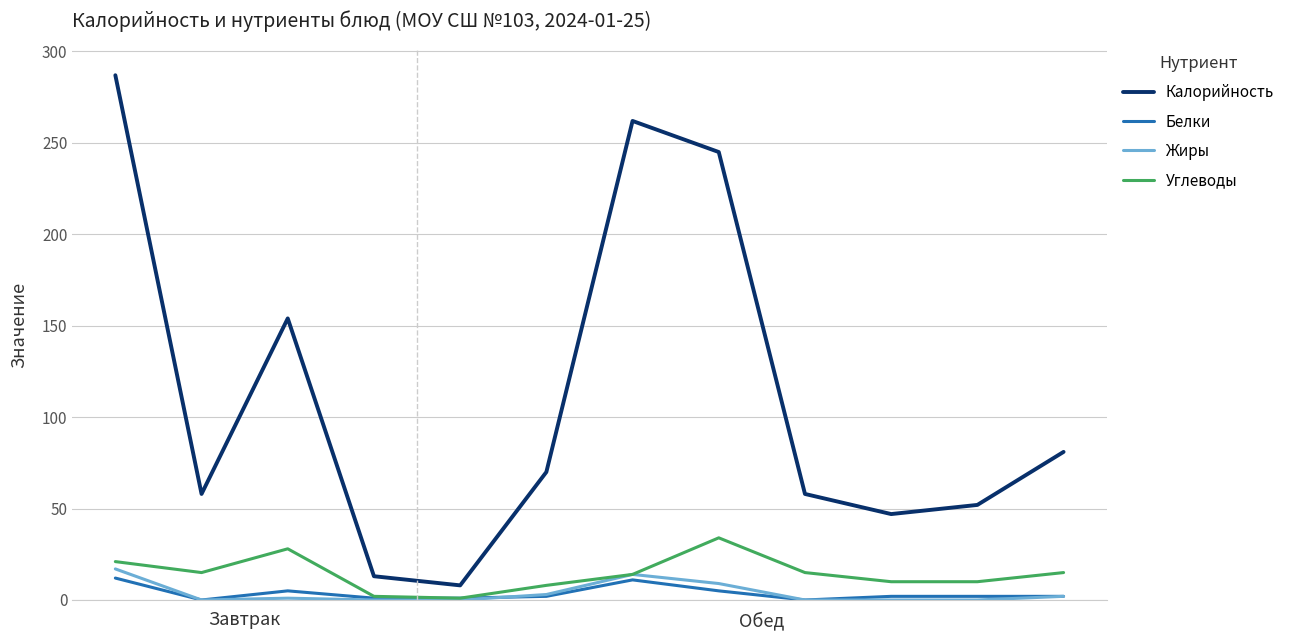

Is this an area chart (filled region under the line)?

No